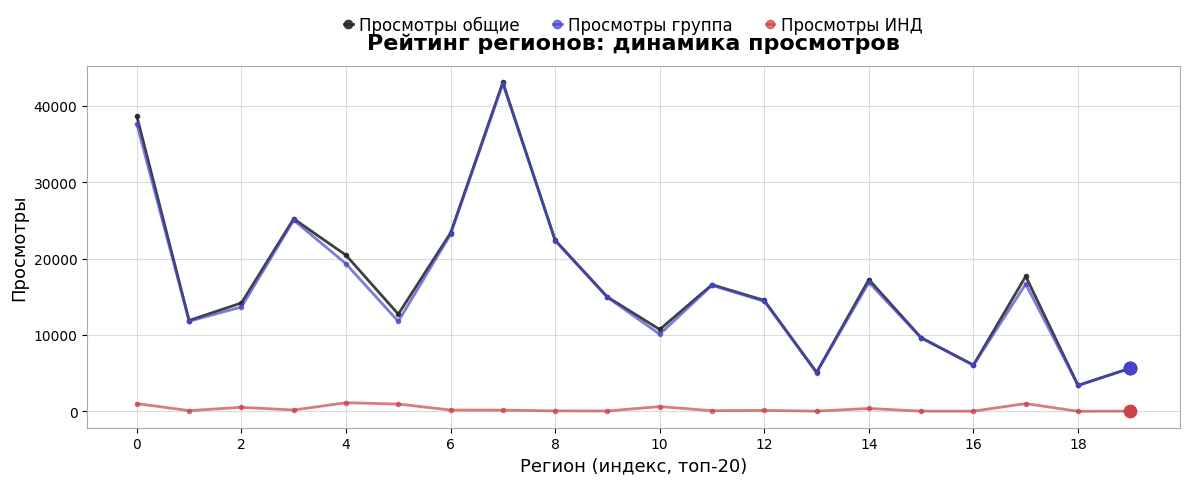

Which series has the widest spread of values?

Просмотры общие